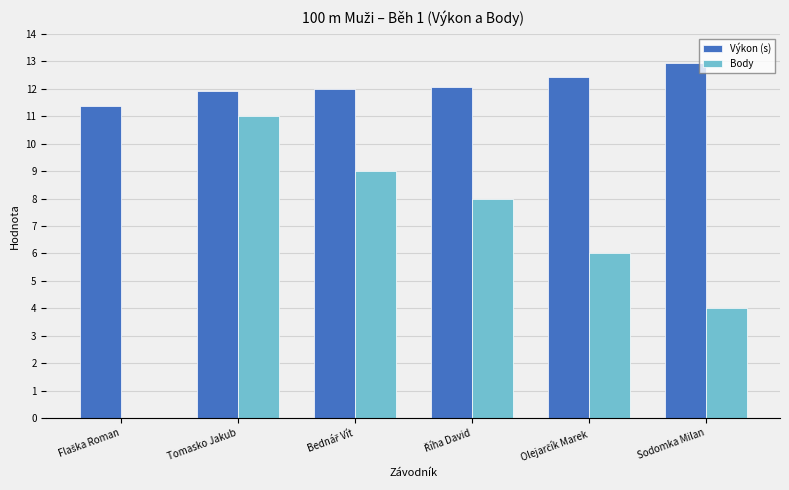

How many values in Body are above zero?

5